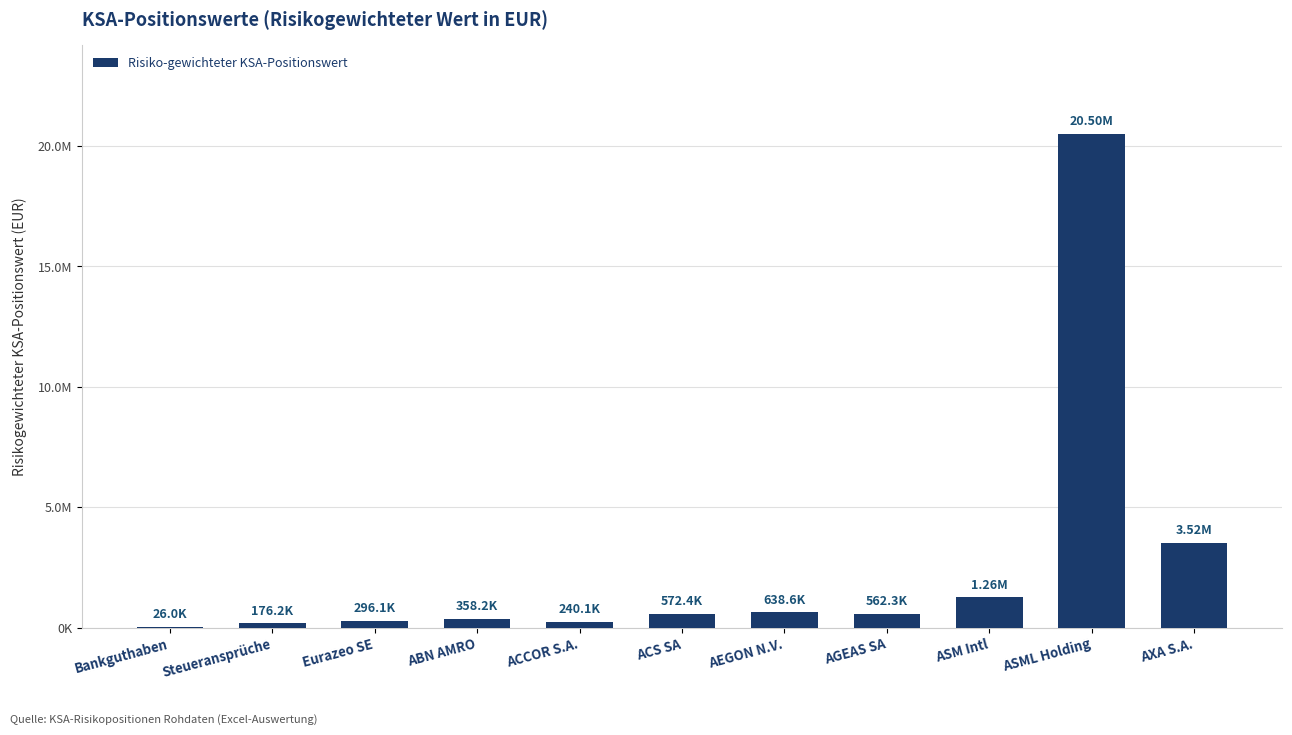

Are the bars horizontal?

No